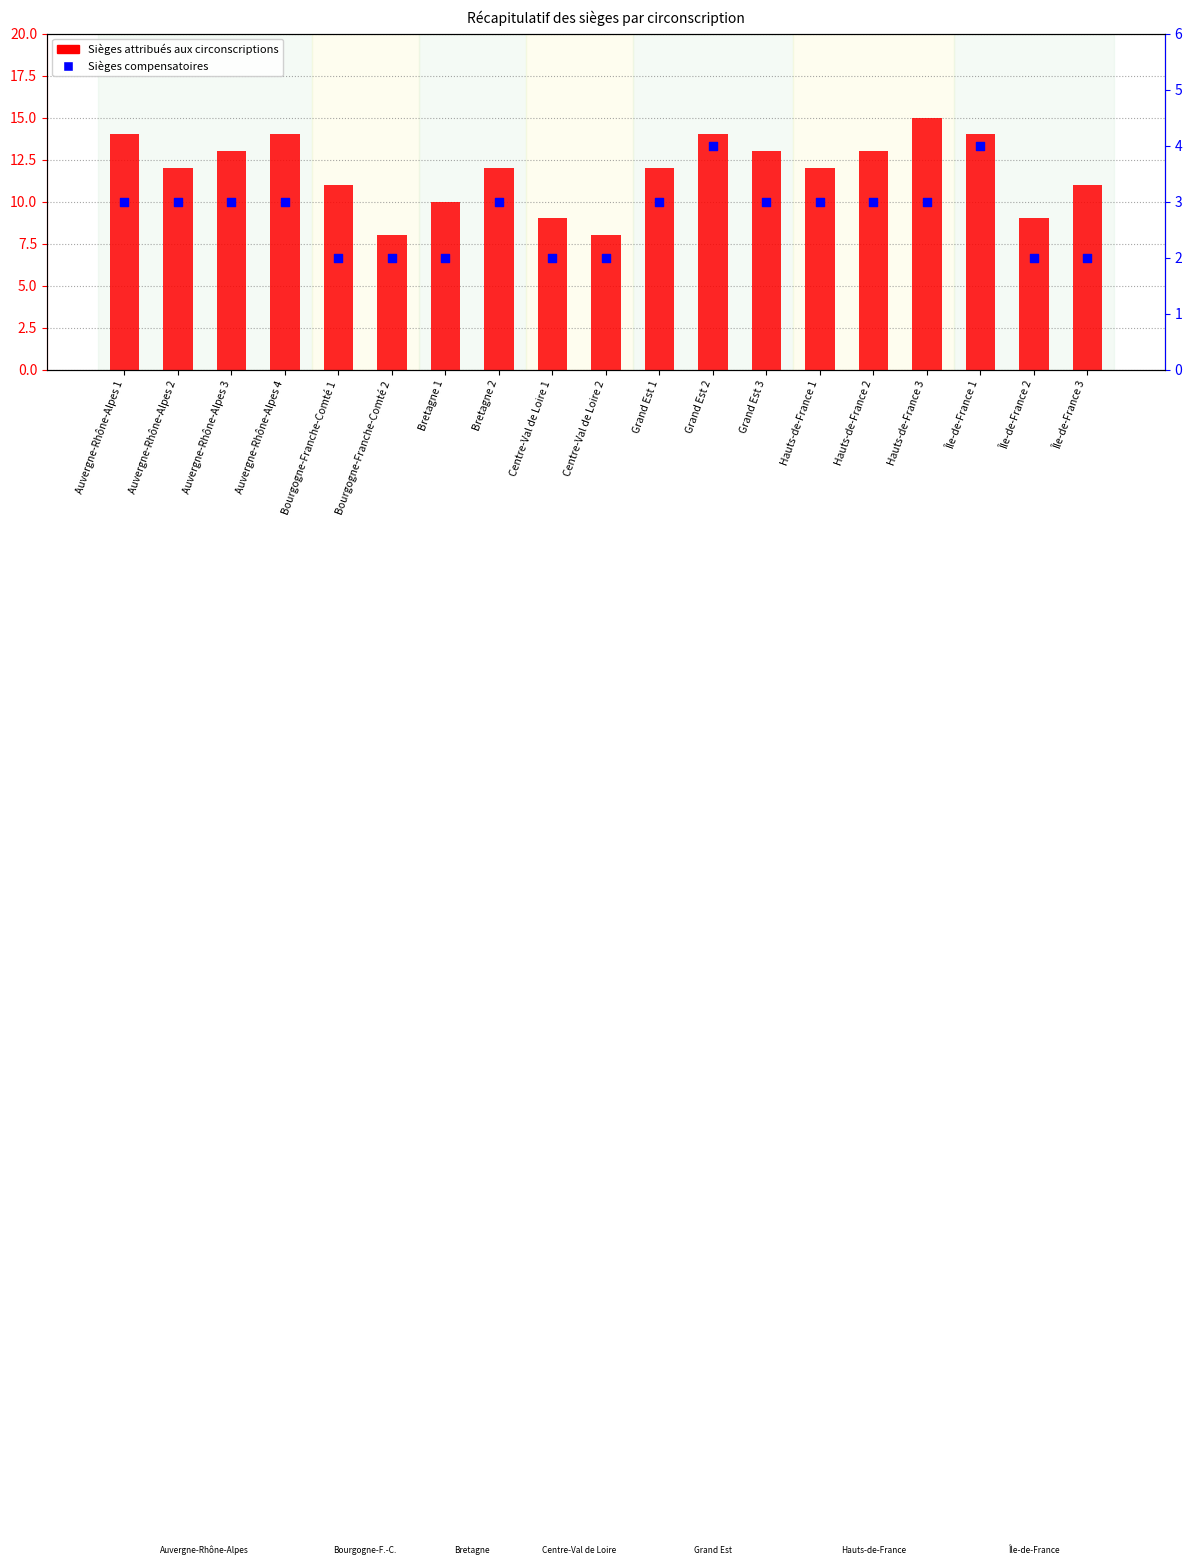

Is the value of Sièges compensatoires at Bretagne 2 greater than the value of Sièges attribués aux circonscriptions at Auvergne-Rhône-Alpes 3?

No